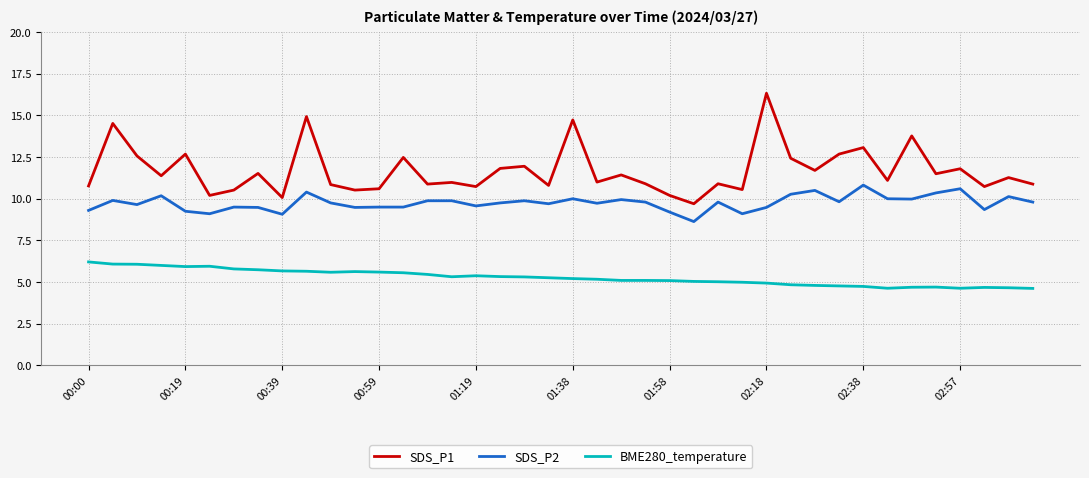

Which series has the widest spread of values?

SDS_P1